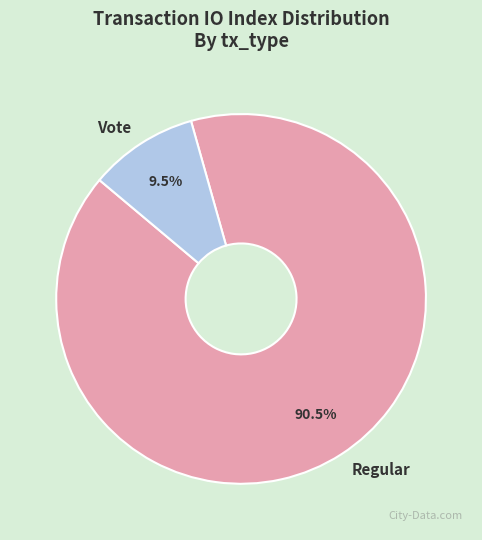

Is there a majority slice in this chart?

Yes